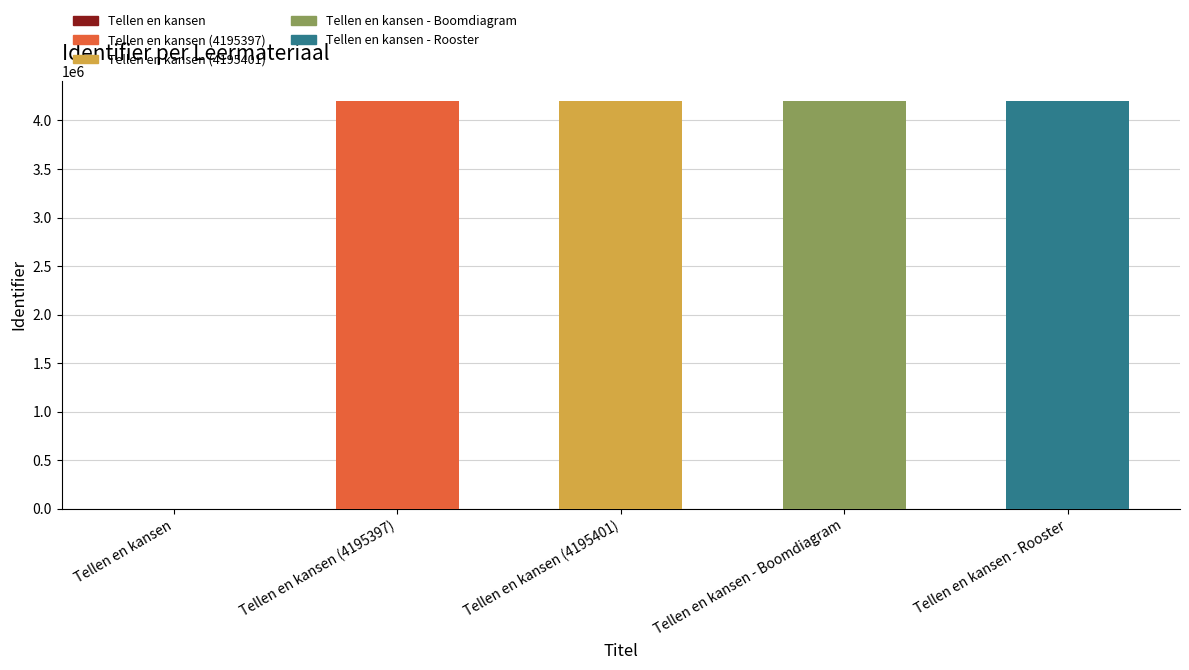

What is the label of the 4th bar from the right?

Tellen en kansen (4195397)